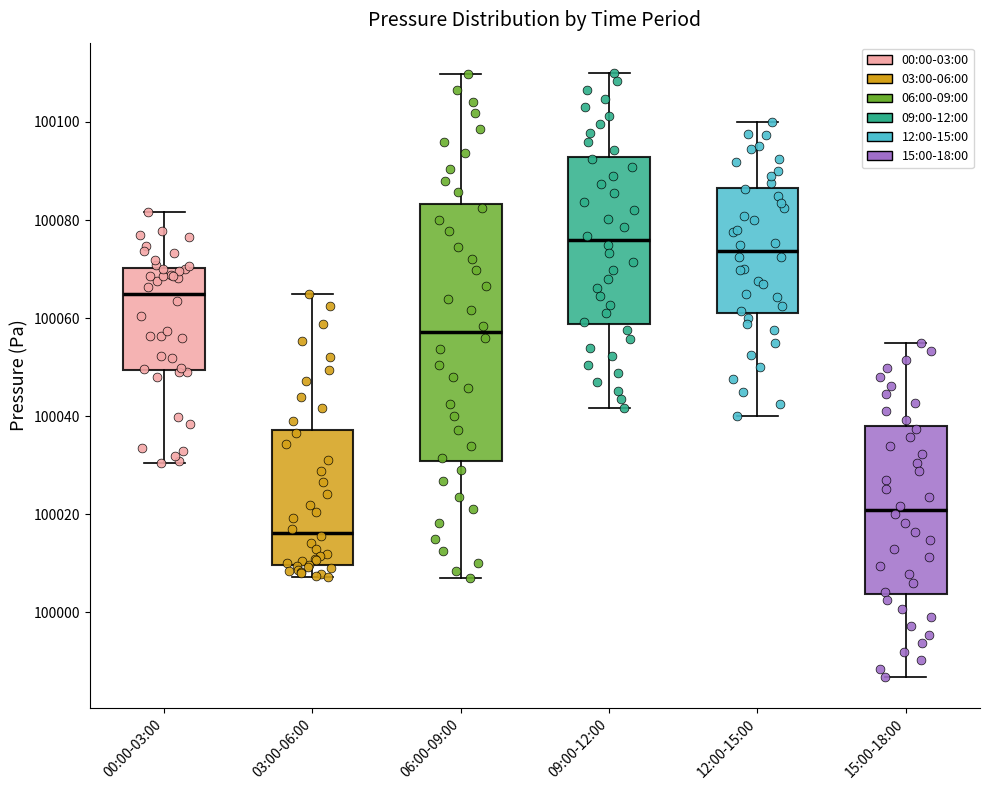

Reading left to right, transcribe this box plot: for each box, give where its median line is, the range the box spans, and where its two whiskers end, as read against the y-axis. The values are not printed on the chart, so give them approximately, as read against the axis.

00:00-03:00: median 100064, box 100050 to 100070, whiskers 100030 to 100082
03:00-06:00: median 100016, box 100010 to 100038, whiskers 100008 to 100066
06:00-09:00: median 100058, box 100030 to 100084, whiskers 100008 to 100110
09:00-12:00: median 100076, box 100058 to 100092, whiskers 100042 to 100110
12:00-15:00: median 100074, box 100062 to 100086, whiskers 100040 to 100100
15:00-18:00: median 100020, box 100004 to 100038, whiskers 99986 to 100056